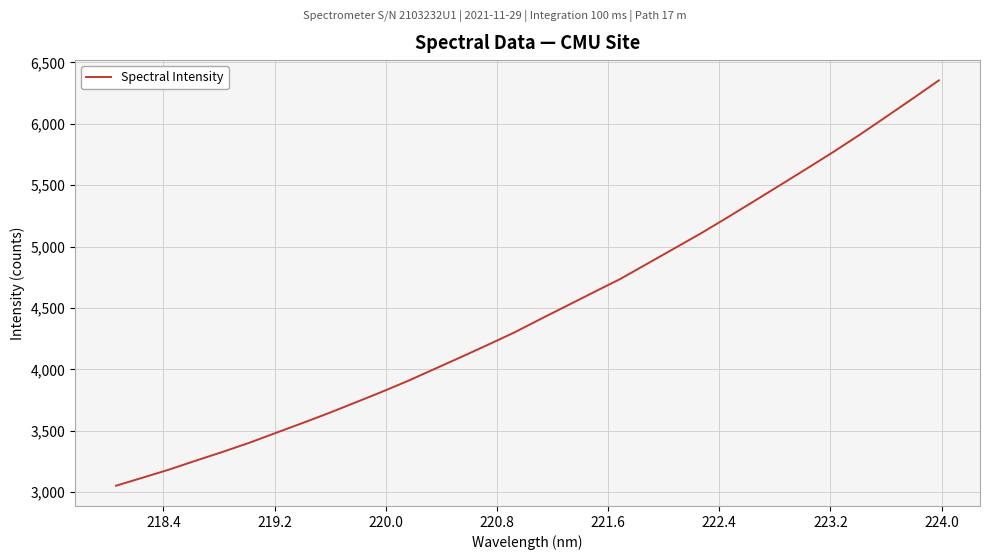

What is the minimum value shown in the chart?

3053.6